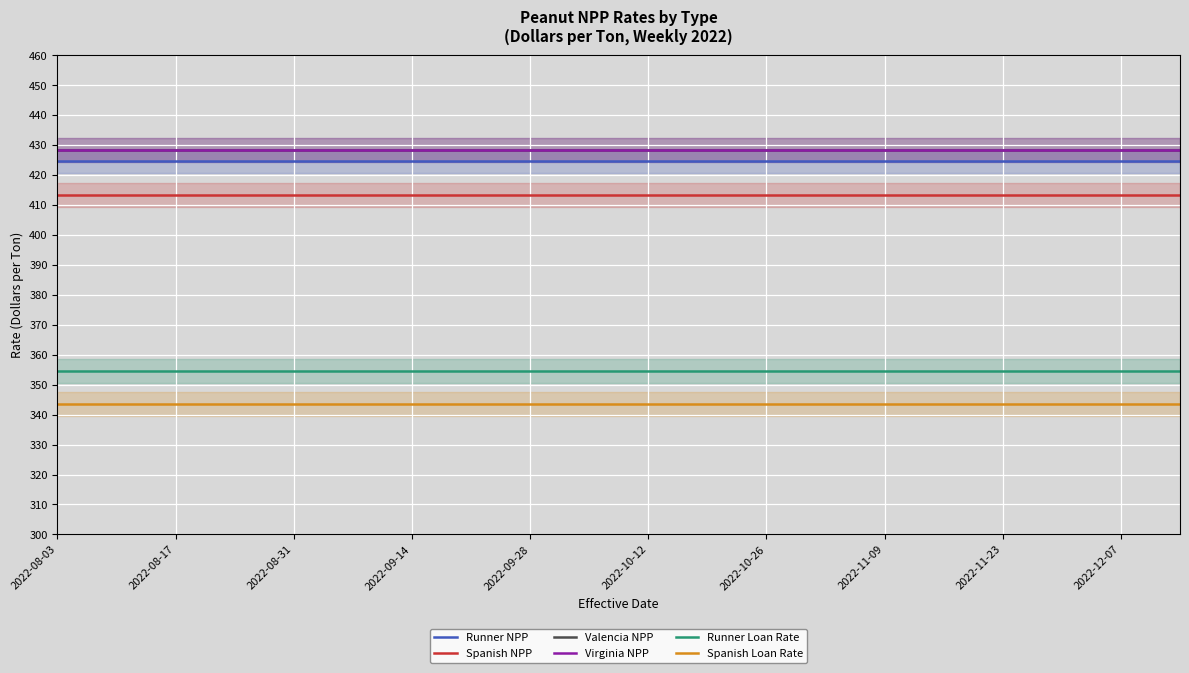

List the series in order of their peak value, lowest first.

Spanish Loan Rate, Runner Loan Rate, Spanish NPP, Runner NPP, Valencia NPP, Virginia NPP